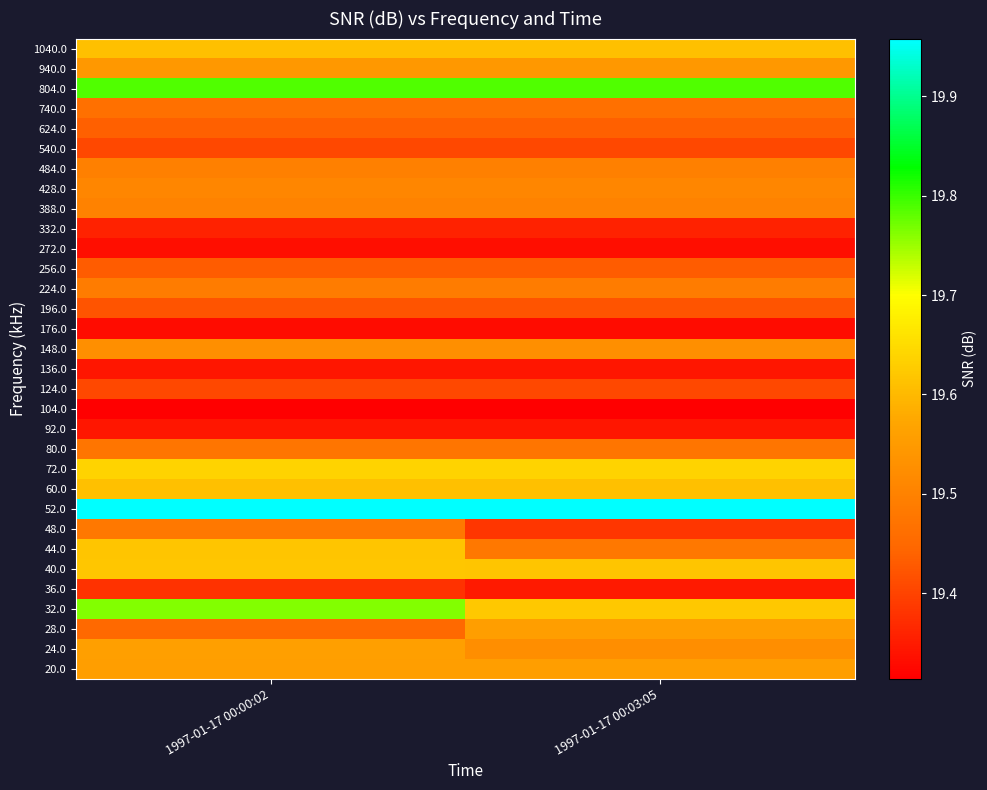

Reading left to right, list all the values displayed in this chart.

20.0: 1997-01-17 00:00:02=19.6	1997-01-17 00:03:05=19.6
24.0: 1997-01-17 00:00:02=19.6	1997-01-17 00:03:05=19.5
28.0: 1997-01-17 00:00:02=19.5	1997-01-17 00:03:05=19.6
32.0: 1997-01-17 00:00:02=19.8	1997-01-17 00:03:05=19.6
36.0: 1997-01-17 00:00:02=19.4	1997-01-17 00:03:05=19.3
40.0: 1997-01-17 00:00:02=19.6	1997-01-17 00:03:05=19.6
44.0: 1997-01-17 00:00:02=19.6	1997-01-17 00:03:05=19.5
48.0: 1997-01-17 00:00:02=19.5	1997-01-17 00:03:05=19.4
52.0: 1997-01-17 00:00:02=20.0	1997-01-17 00:03:05=20.0
60.0: 1997-01-17 00:00:02=19.6	1997-01-17 00:03:05=19.6
72.0: 1997-01-17 00:00:02=19.6	1997-01-17 00:03:05=19.6
80.0: 1997-01-17 00:00:02=19.5	1997-01-17 00:03:05=19.5
92.0: 1997-01-17 00:00:02=19.3	1997-01-17 00:03:05=19.3
104.0: 1997-01-17 00:00:02=19.3	1997-01-17 00:03:05=19.3
124.0: 1997-01-17 00:00:02=19.4	1997-01-17 00:03:05=19.4
136.0: 1997-01-17 00:00:02=19.3	1997-01-17 00:03:05=19.3
148.0: 1997-01-17 00:00:02=19.5	1997-01-17 00:03:05=19.5
176.0: 1997-01-17 00:00:02=19.3	1997-01-17 00:03:05=19.3
196.0: 1997-01-17 00:00:02=19.4	1997-01-17 00:03:05=19.4
224.0: 1997-01-17 00:00:02=19.5	1997-01-17 00:03:05=19.5
256.0: 1997-01-17 00:00:02=19.4	1997-01-17 00:03:05=19.4
272.0: 1997-01-17 00:00:02=19.3	1997-01-17 00:03:05=19.3
332.0: 1997-01-17 00:00:02=19.4	1997-01-17 00:03:05=19.4
388.0: 1997-01-17 00:00:02=19.5	1997-01-17 00:03:05=19.5
428.0: 1997-01-17 00:00:02=19.5	1997-01-17 00:03:05=19.5
484.0: 1997-01-17 00:00:02=19.5	1997-01-17 00:03:05=19.5
540.0: 1997-01-17 00:00:02=19.4	1997-01-17 00:03:05=19.4
624.0: 1997-01-17 00:00:02=19.4	1997-01-17 00:03:05=19.4
740.0: 1997-01-17 00:00:02=19.5	1997-01-17 00:03:05=19.5
804.0: 1997-01-17 00:00:02=19.8	1997-01-17 00:03:05=19.8
940.0: 1997-01-17 00:00:02=19.5	1997-01-17 00:03:05=19.5
1040.0: 1997-01-17 00:00:02=19.6	1997-01-17 00:03:05=19.6